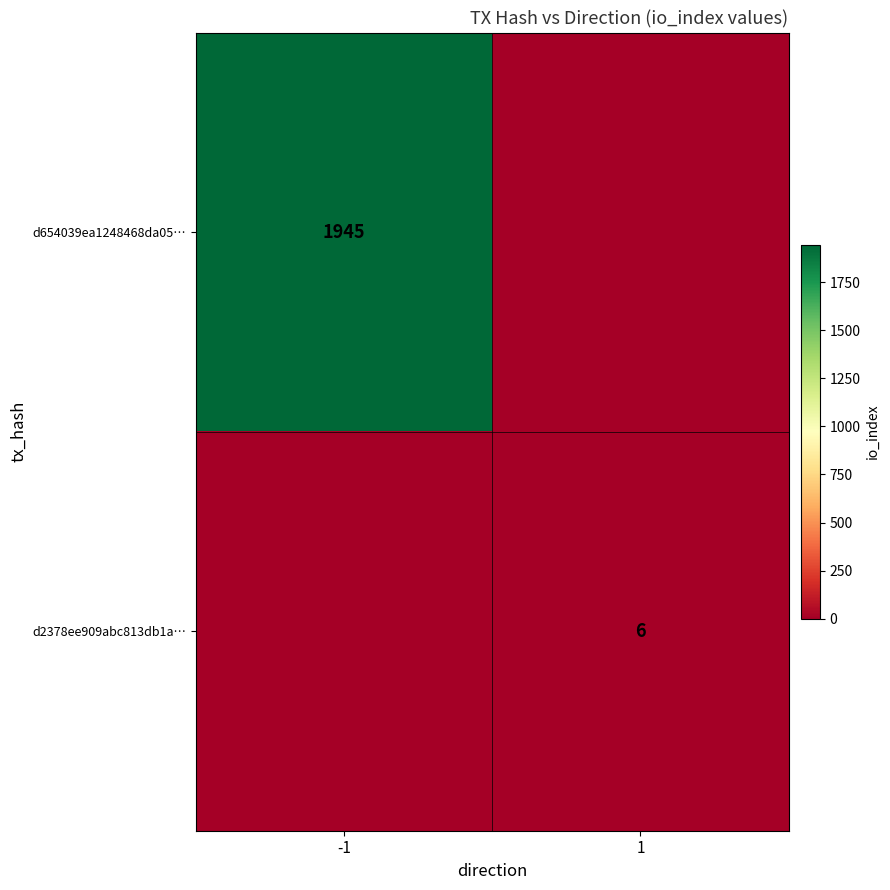

Is it true that d654039ea1248468da05… equals 3409 at -1?

False